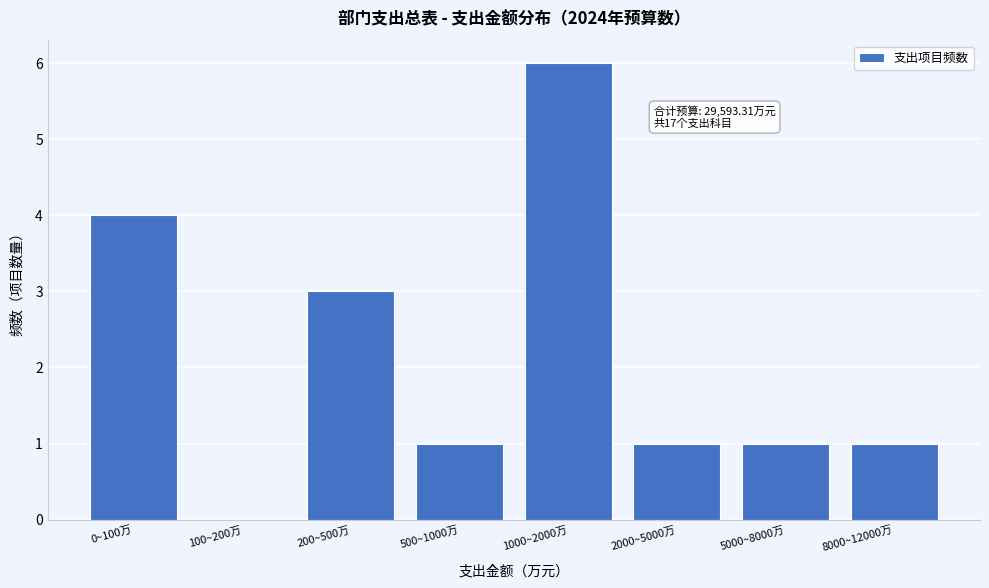

Reading left to right, transcribe all the data shown in this chart.

0~100万=4	100~200万=0	200~500万=3	500~1000万=1	1000~2000万=6	2000~5000万=1	5000~8000万=1	8000~12000万=1